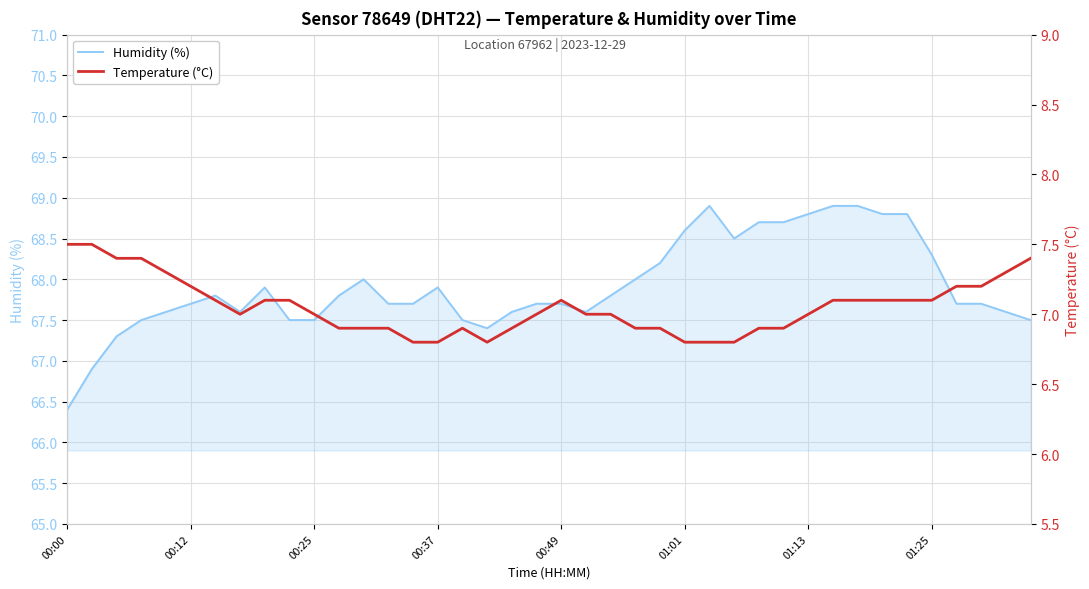

Rank the series by their maximum value, from lowest to highest.

Temperature (°C), Humidity (%)